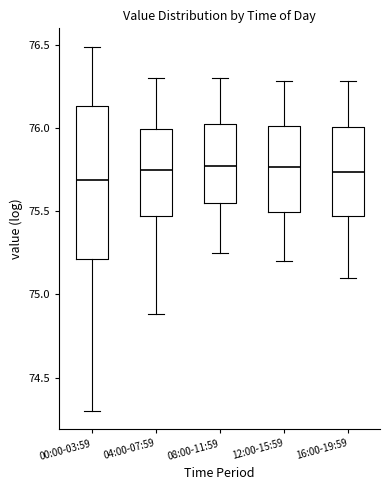

Reading left to right, read every box against the y-axis: the position of its median line, the range the box covers, and the ends of its whiskers. The values are not printed on the chart, so give them approximately, as read against the axis.

00:00-03:59: median 75.70, box 75.20 to 76.15, whiskers 74.30 to 76.50
04:00-07:59: median 75.75, box 75.45 to 76.00, whiskers 74.90 to 76.30
08:00-11:59: median 75.80, box 75.55 to 76.05, whiskers 75.25 to 76.30
12:00-15:59: median 75.75, box 75.50 to 76.00, whiskers 75.20 to 76.30
16:00-19:59: median 75.75, box 75.45 to 76.00, whiskers 75.10 to 76.30